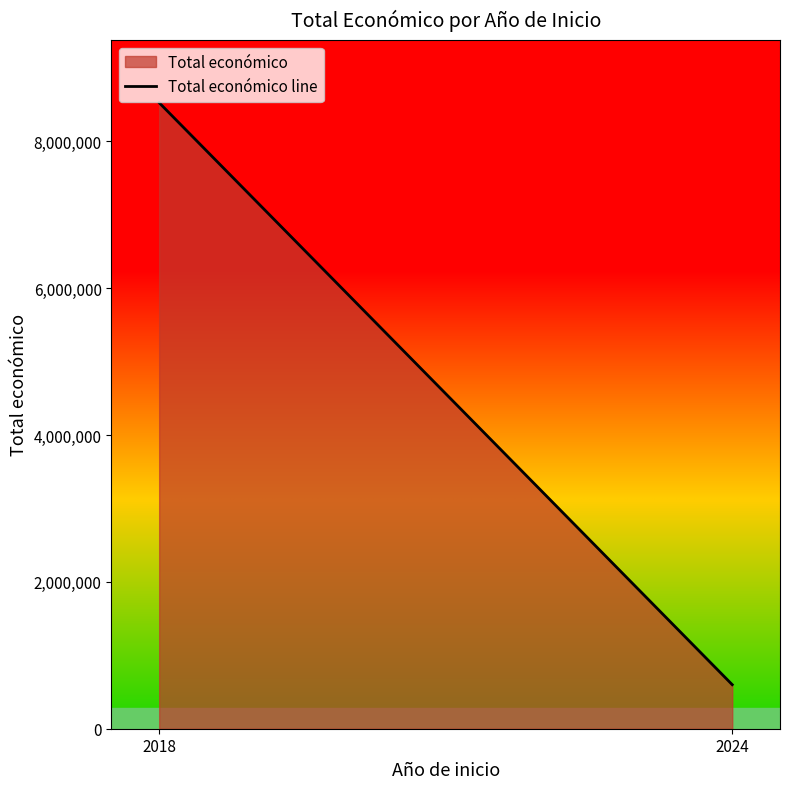

Is it true that the value at 2024 is 908289?

False